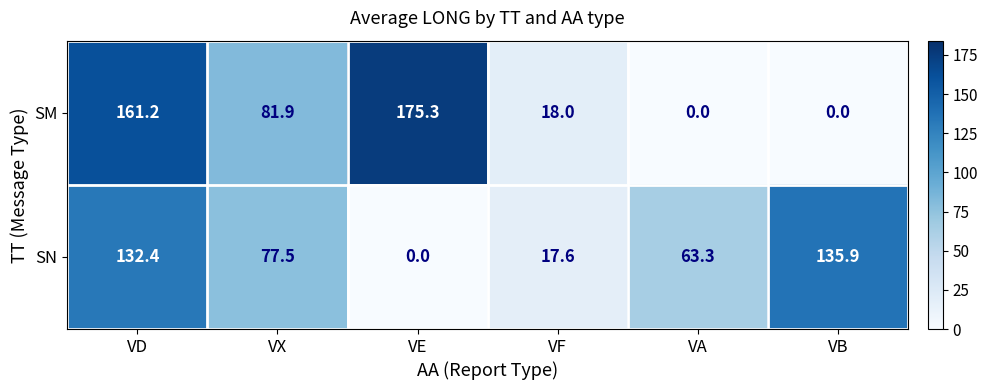

Which series changed the most between VE and VB?

SM